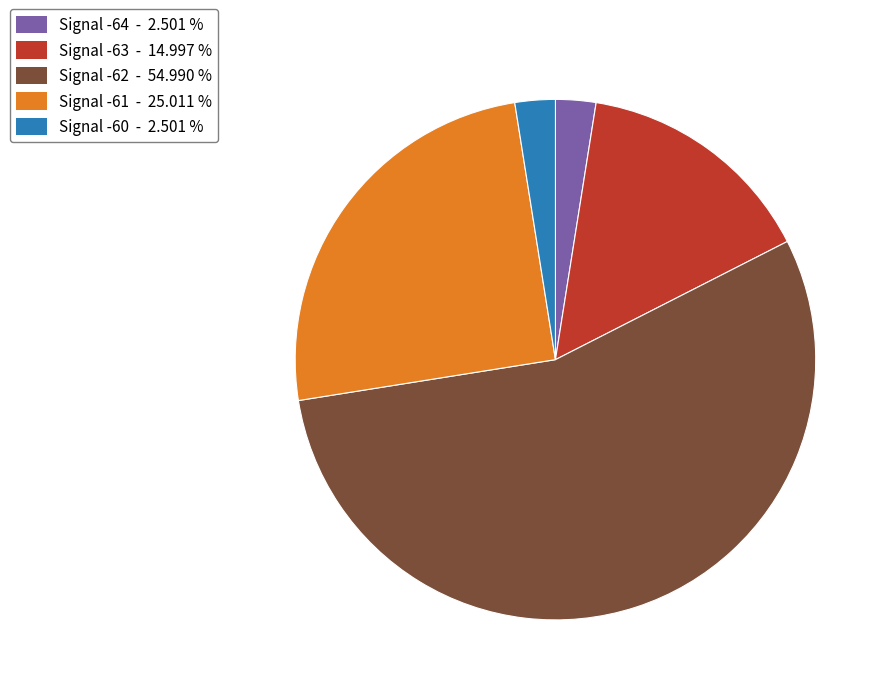

Does any single category account for the majority?

Yes